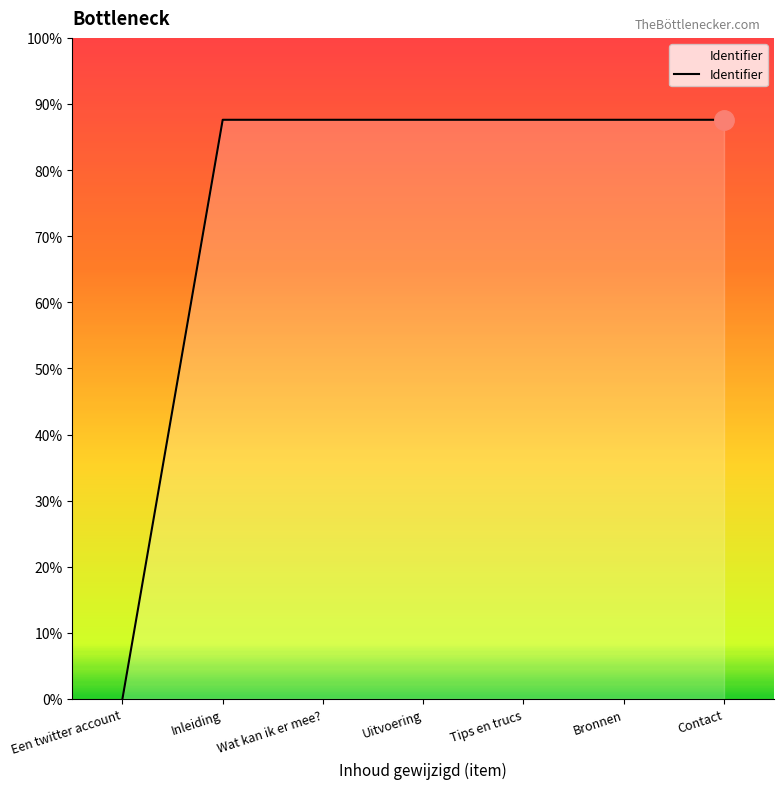

Does the chart display data point markers on the line(s)?

No